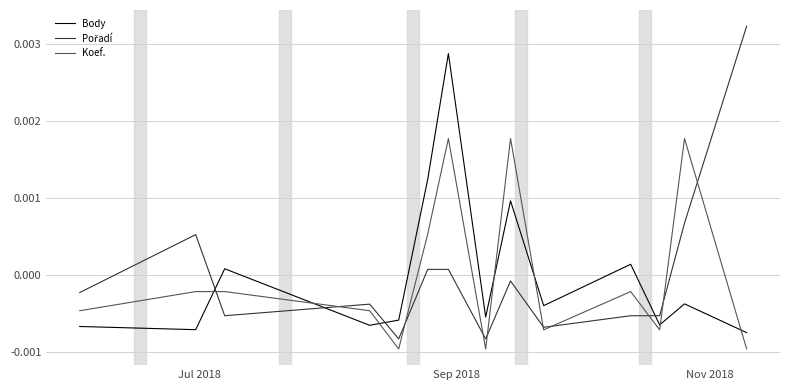

How many series are shown in this chart?

3